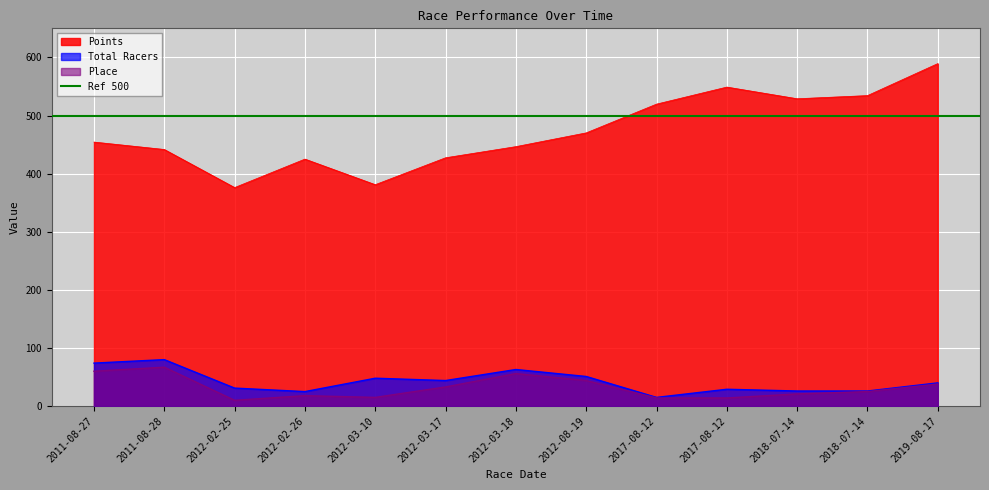

Reading left to right, extract all data points from this chart.

Points: 454.3	441.5	376.0	425.0	381.0	427.3	446.4	470.1	519.6	548.9	528.8	534.3	589.4
Total Racers: 74.0	80.0	31.0	25.0	48.0	44.0	63.0	51.0	15.0	29.0	26.0	26.0	40.0
Place: 60.0	67.0	10.0	18.0	15.0	33.0	56.0	44.0	14.0	14.0	21.0	25.0	38.0